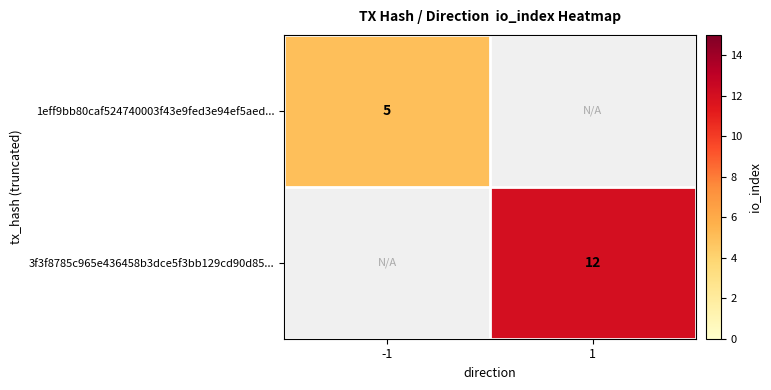

How many data points does each series have?

2